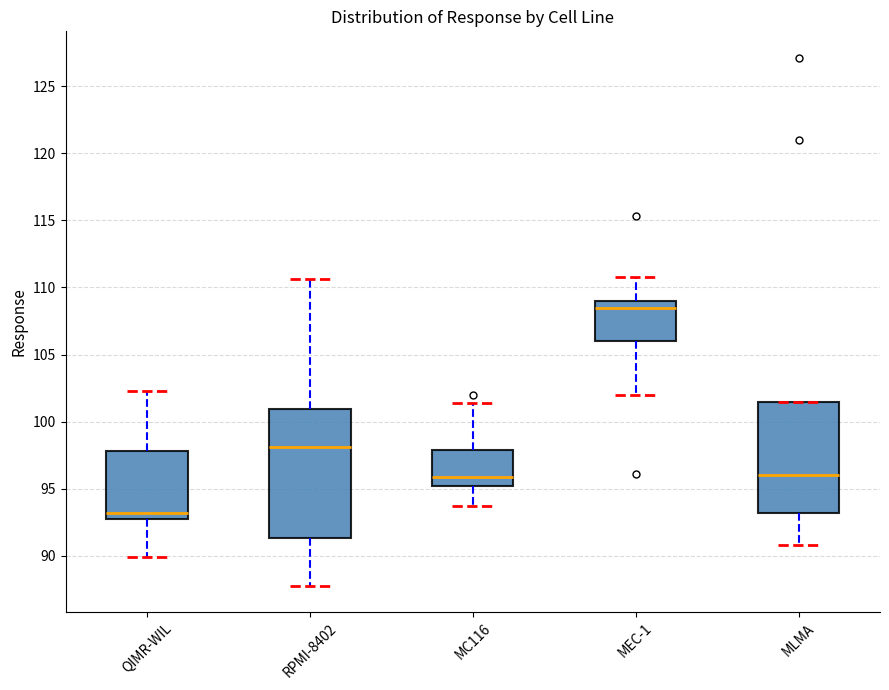

Which box is the tallest, from its lower edge to its upper edge?

RPMI-8402